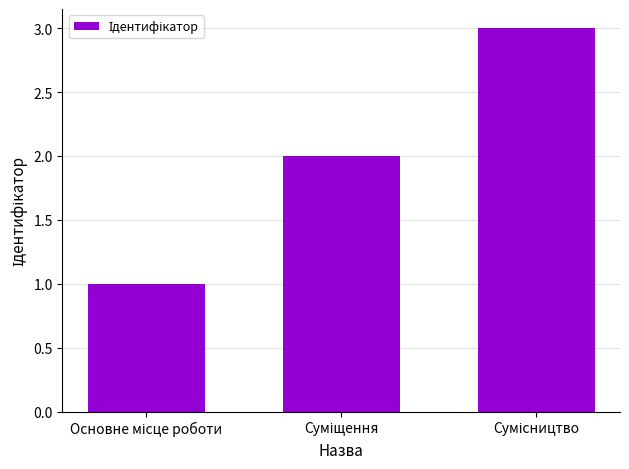

What is the maximum value shown in the chart?

3